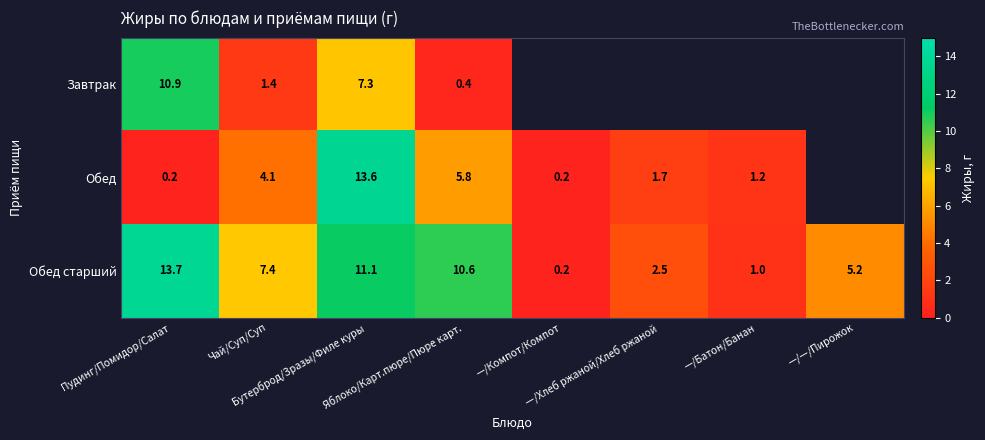

Which label corresponds to the largest value in the chart?

Пудинг/Помидор/Салат